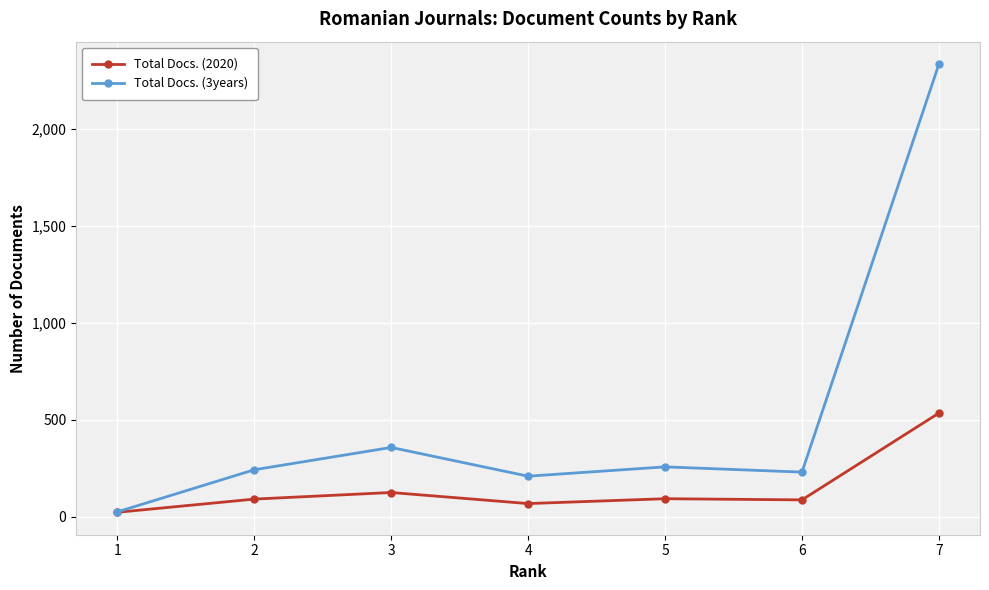

True or false: Total Docs. (3years) has more than 0 points higher than both neighbors.

True